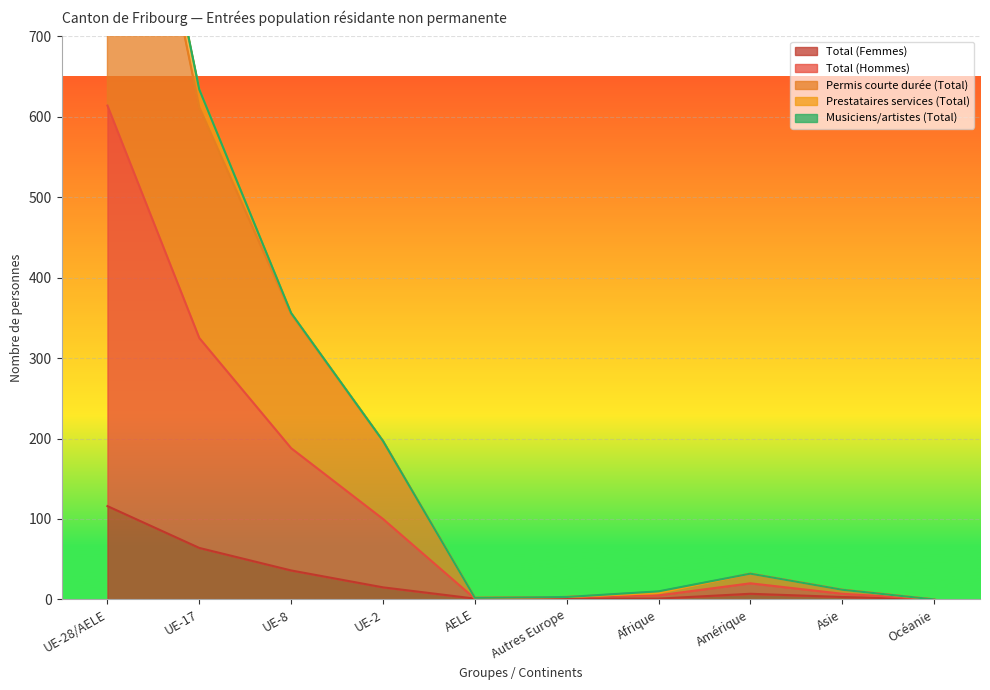

The value of Permis courte durée (Total) at UE-2 is 331. True or false?

False